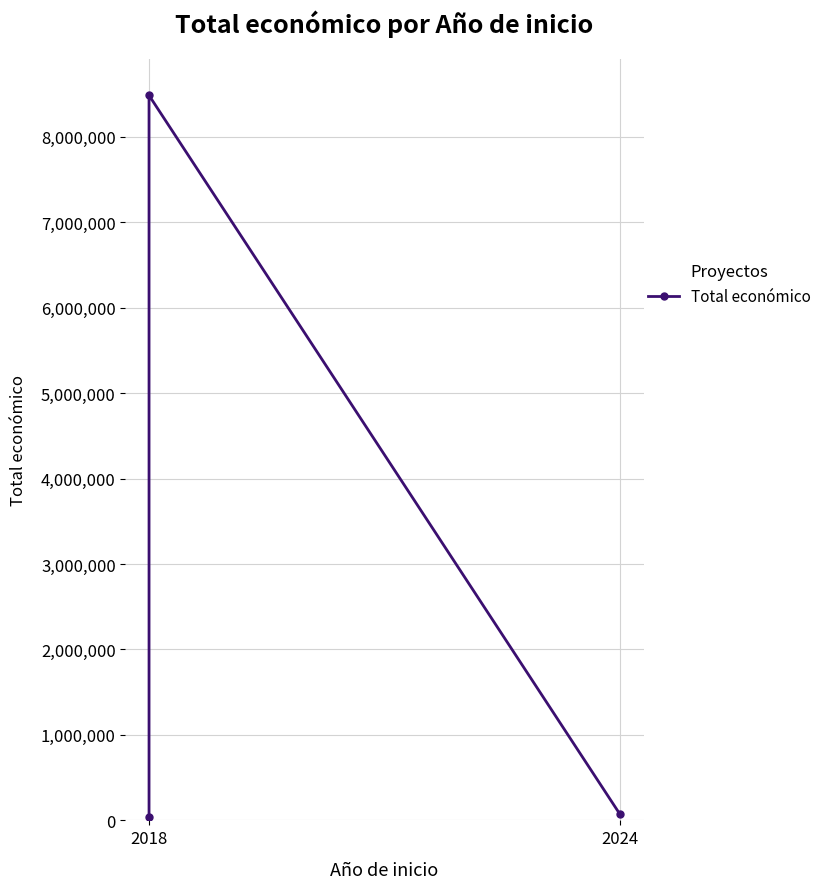

How many data points are less than 71512?

1